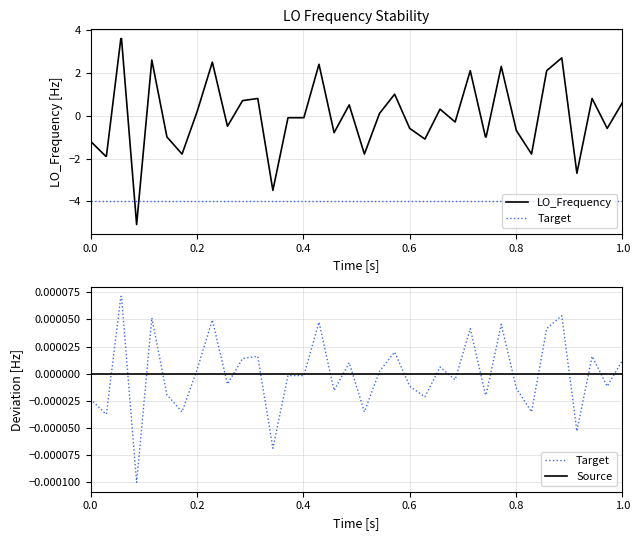

What is the value of the LO_Frequency point at the 24th from the left?

1.0